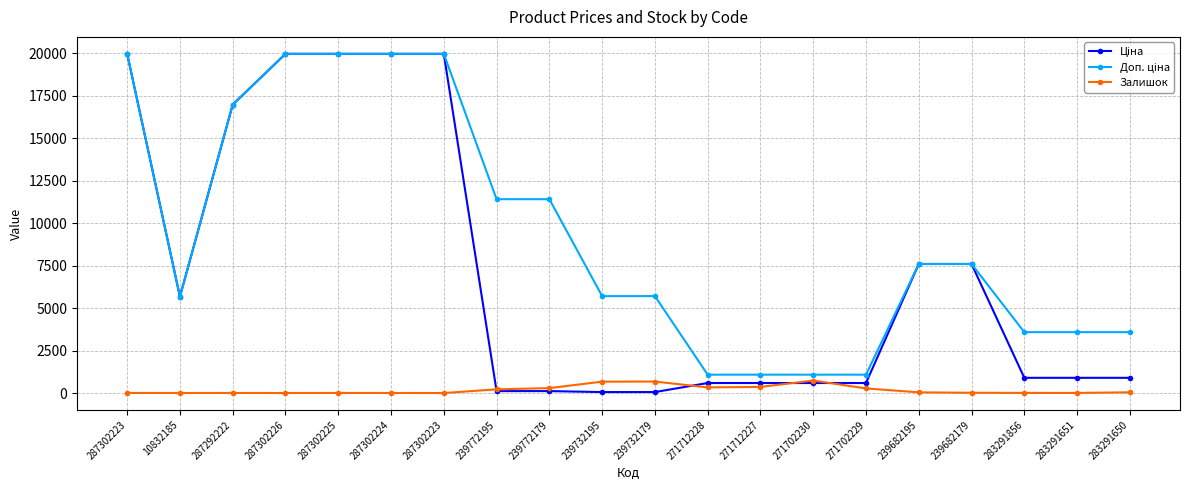

At which category is the sum across all series the highest?

287302223